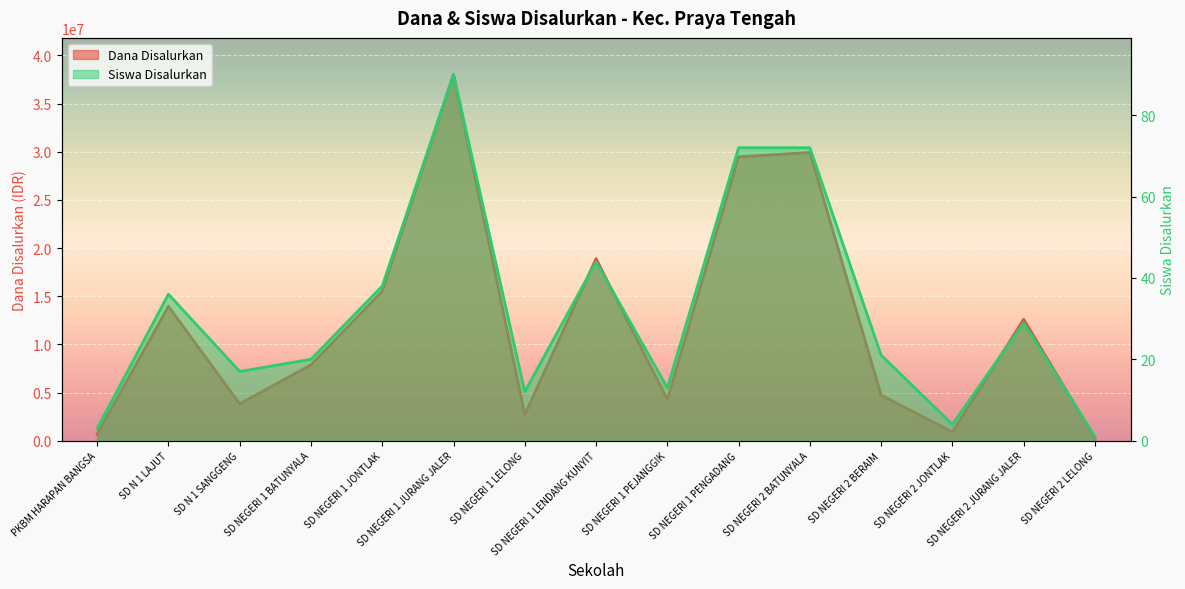

The Siswa Disalurkan series shows 3 at PKBM HARAPAN BANGSA. True or false?

True